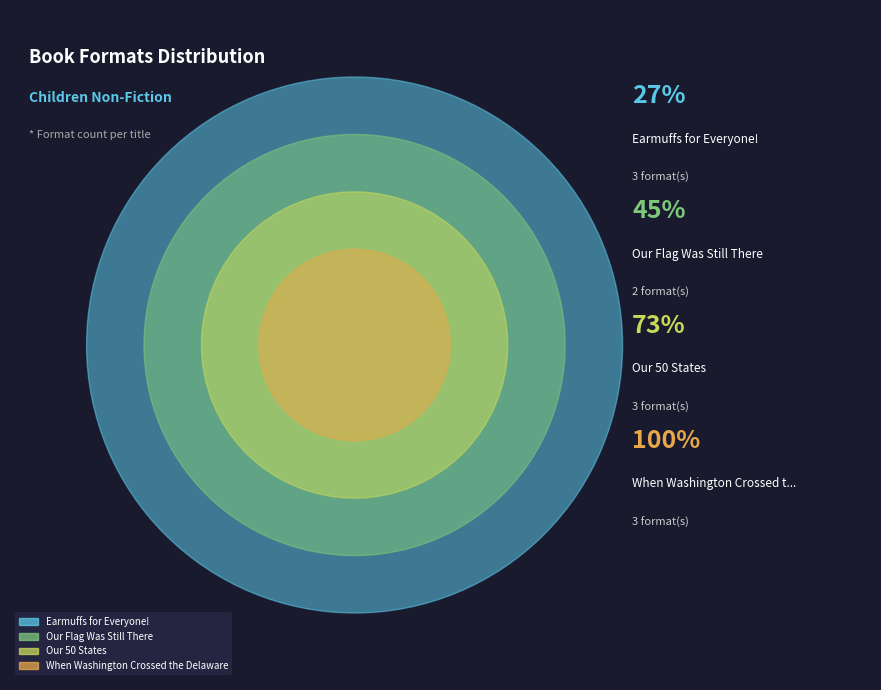

How much of the chart is everything except Our 50 States?

72.7%